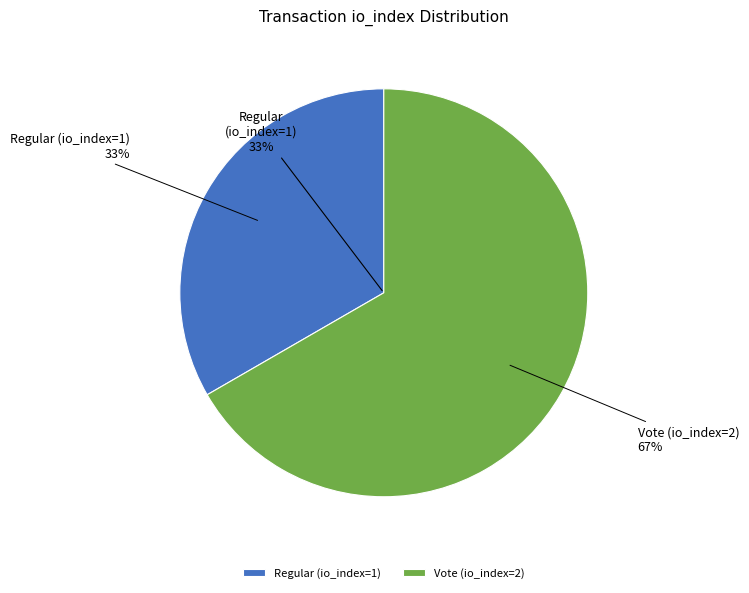

Rank the categories by value from highest to lowest.

Vote (io_index=2), Regular (io_index=1)